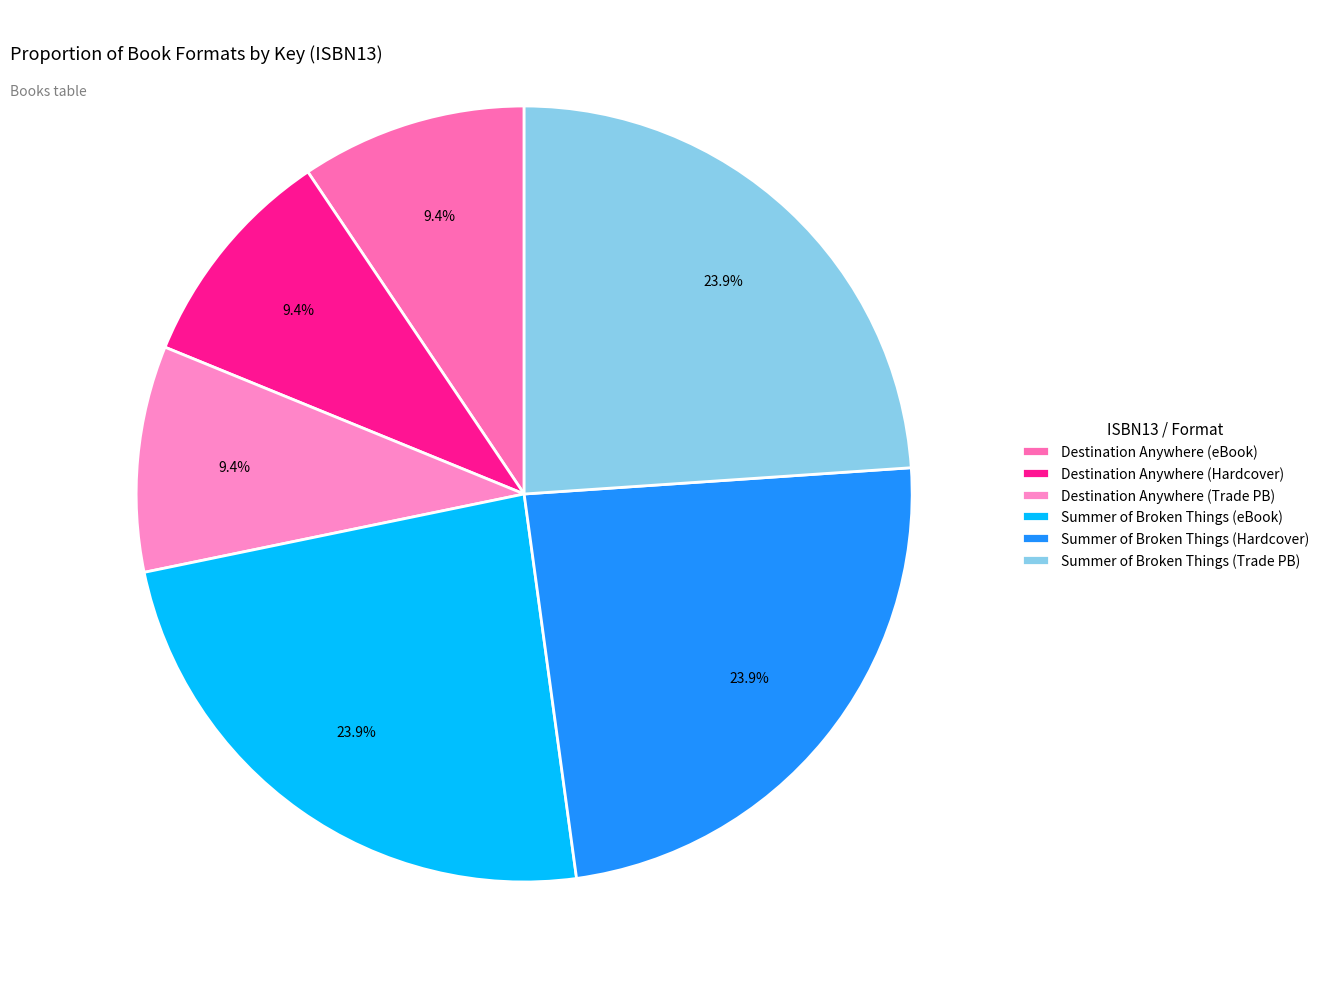

Count the number of slices in the pie.

6